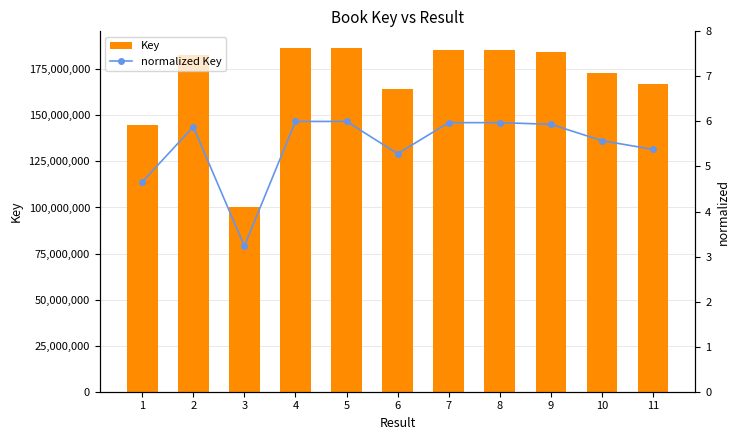

At 7, list the series in order from largest to smallest.

Key, normalized Key